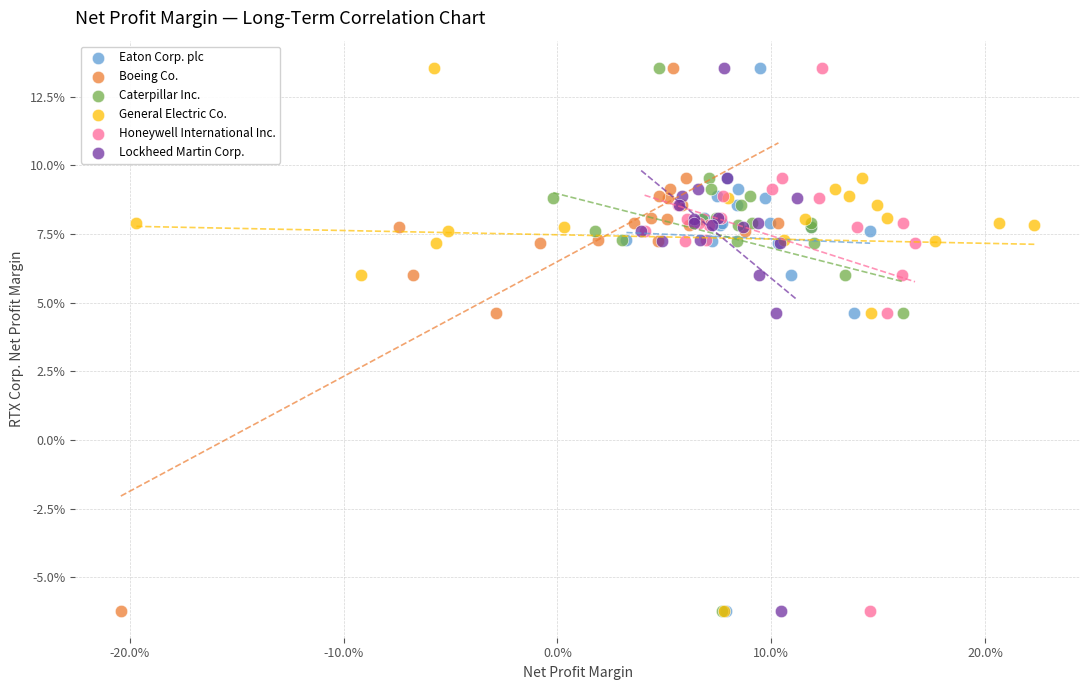

What are all the series names shown in the legend?

Eaton Corp. plc, Boeing Co., Caterpillar Inc., General Electric Co., Honeywell International Inc., Lockheed Martin Corp.